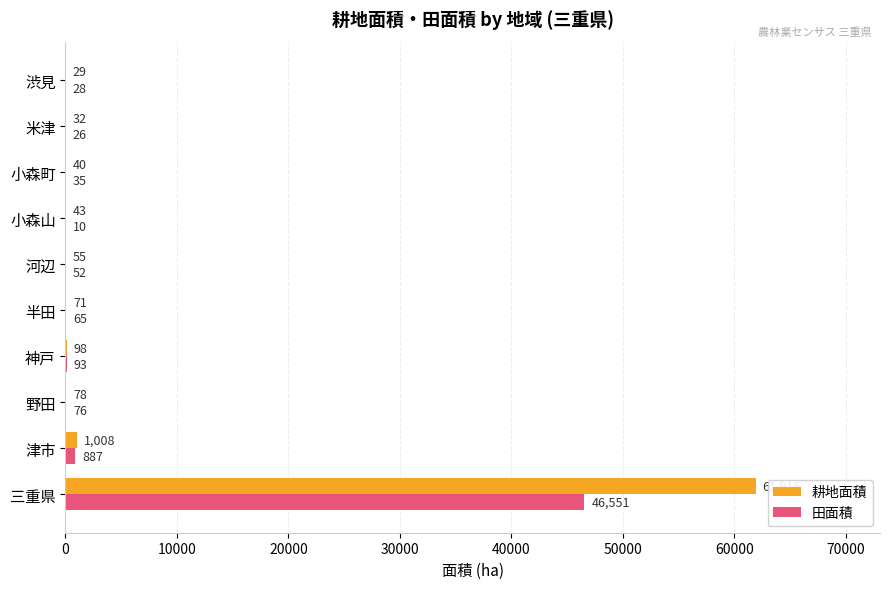

Which category has the highest value across all series?

三重県